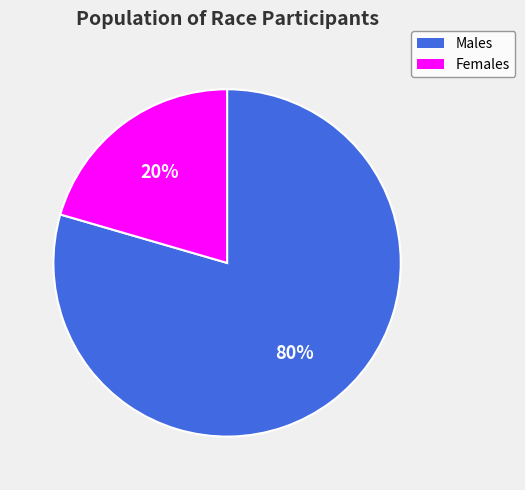

Rank the categories by value from highest to lowest.

Males, Females